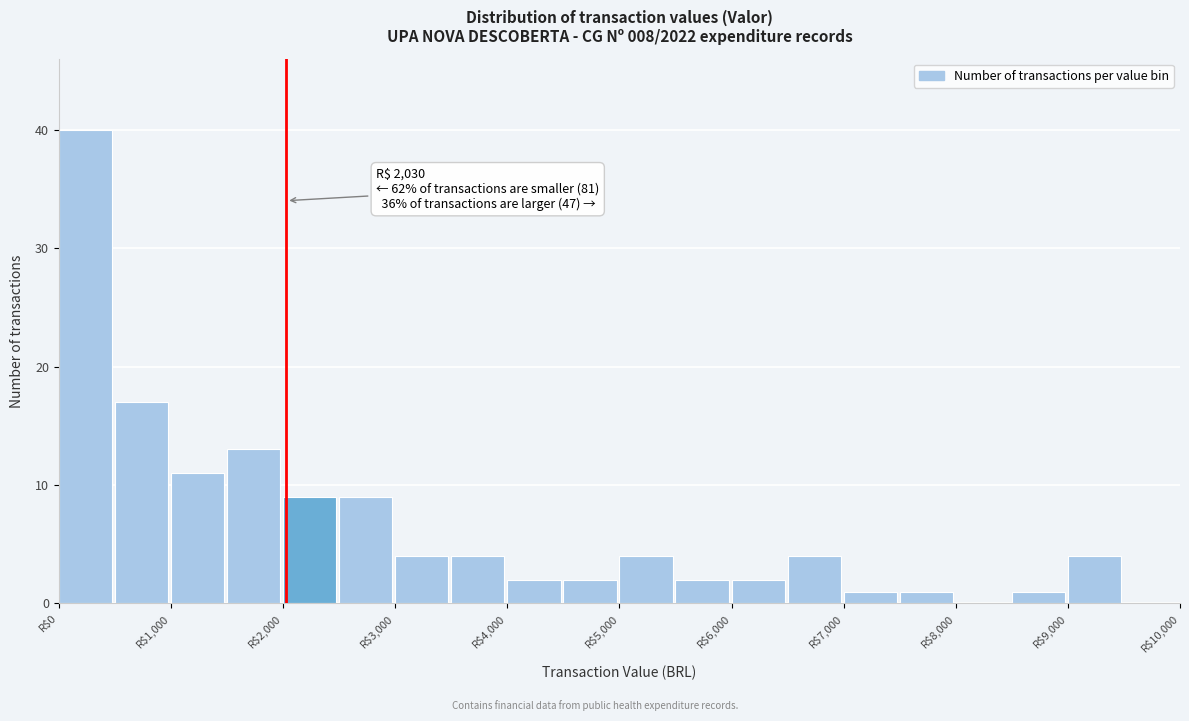

Which range on the x-axis has the tallest bar?

0 to 500